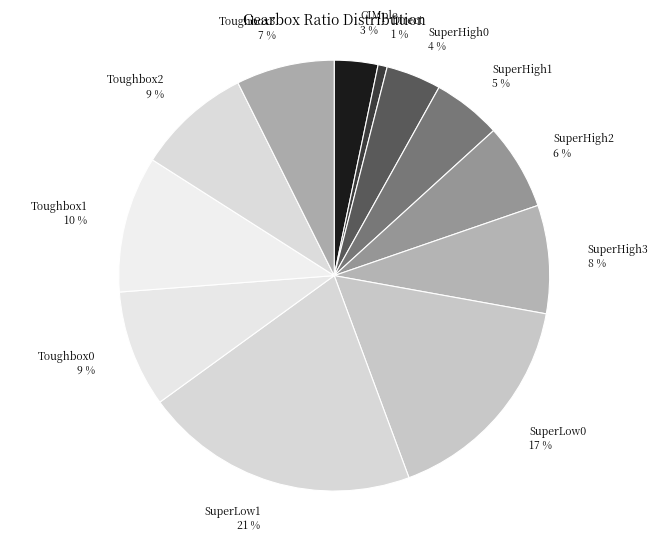

What is the ratio of the value at SuperHigh0 to the value at SuperLow1?

0.2